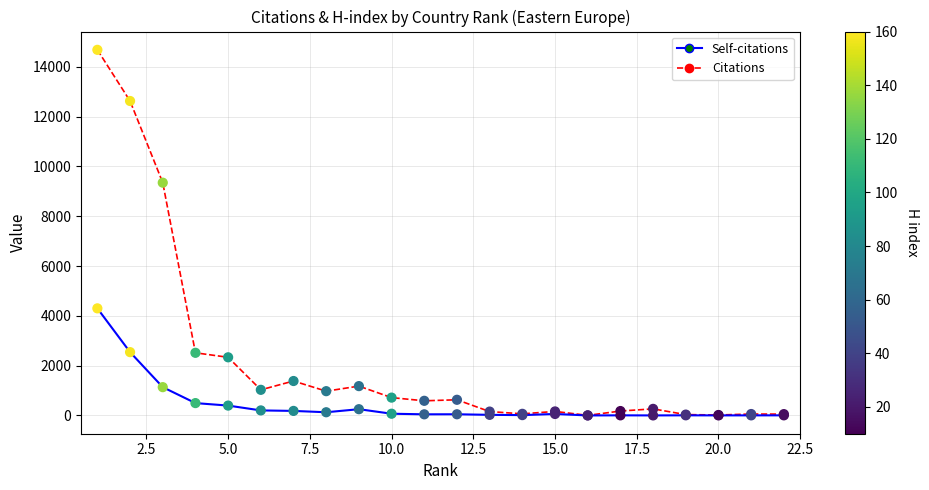

Which series has the largest total across all categories?

Citations